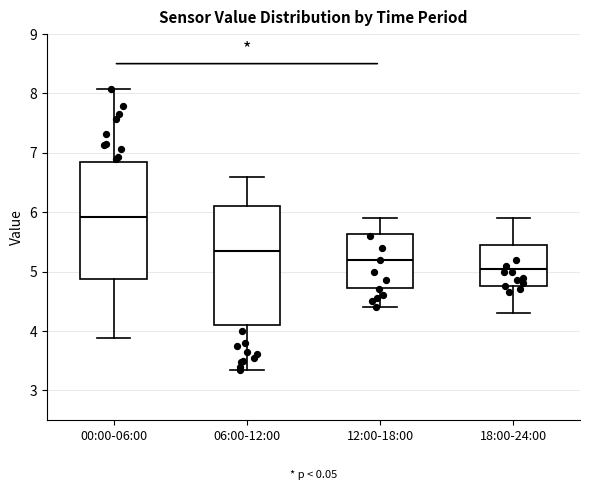

Which box's median line is the lowest?

18:00-24:00